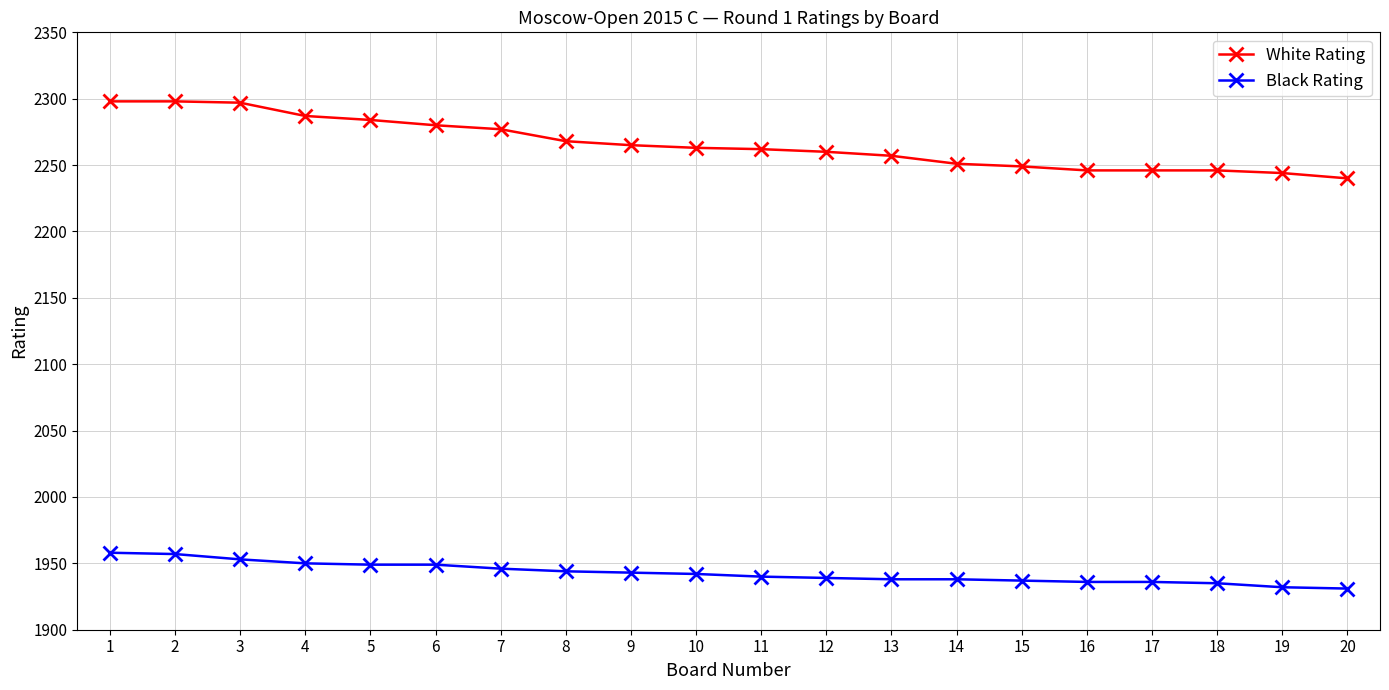

True or false: White Rating and Black Rating cross at least once.

False